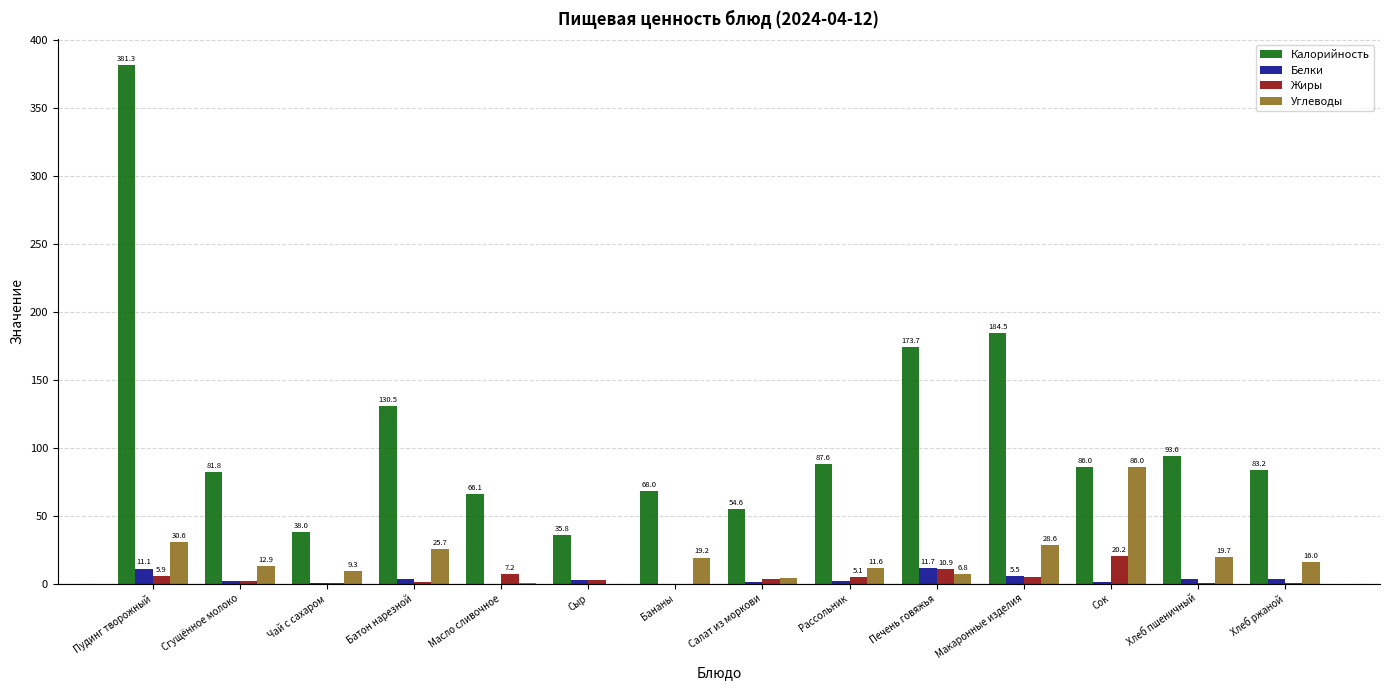

Between Чай с сахаром and Батон нарезной, which series saw the biggest shift?

Калорийность